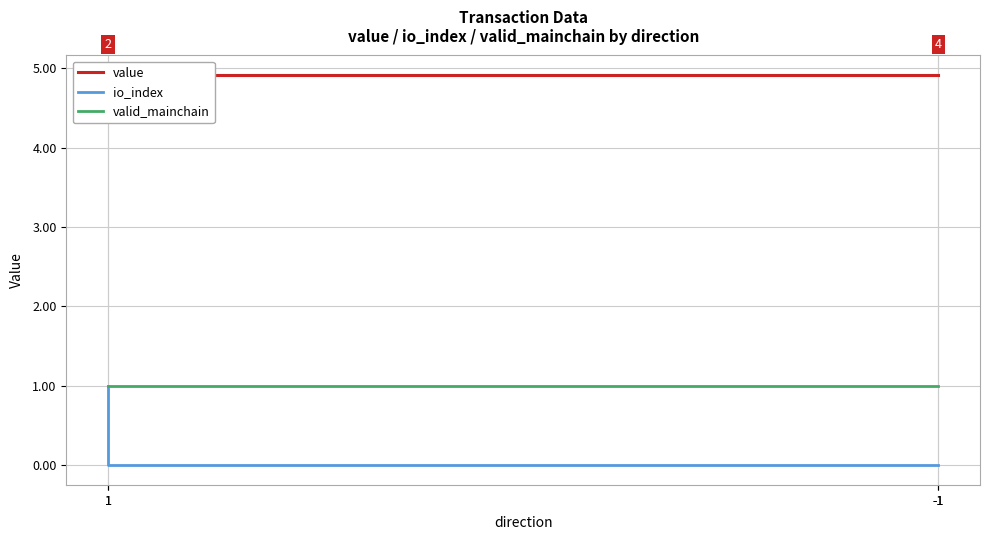

Which label corresponds to the largest value in the chart?

1